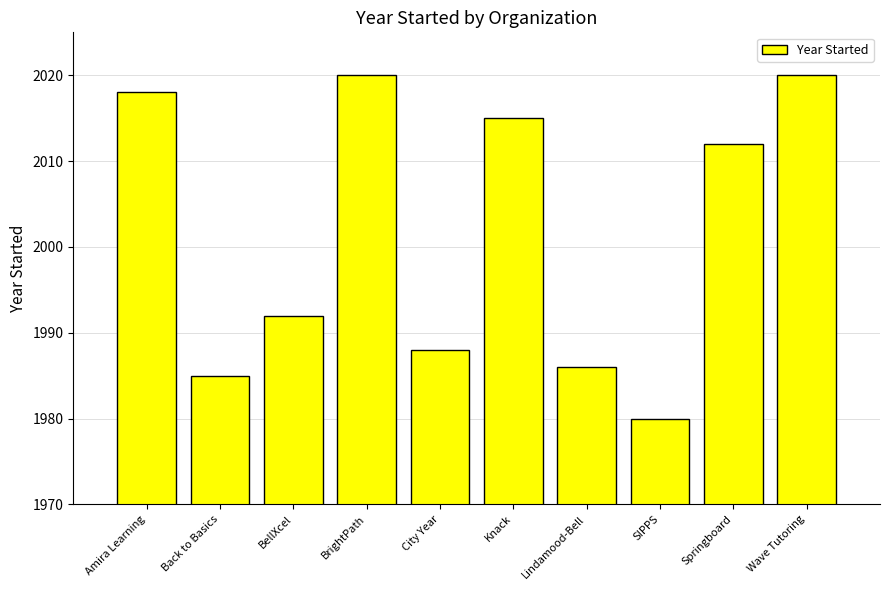

The value at BellXcel is 1992. True or false?

True